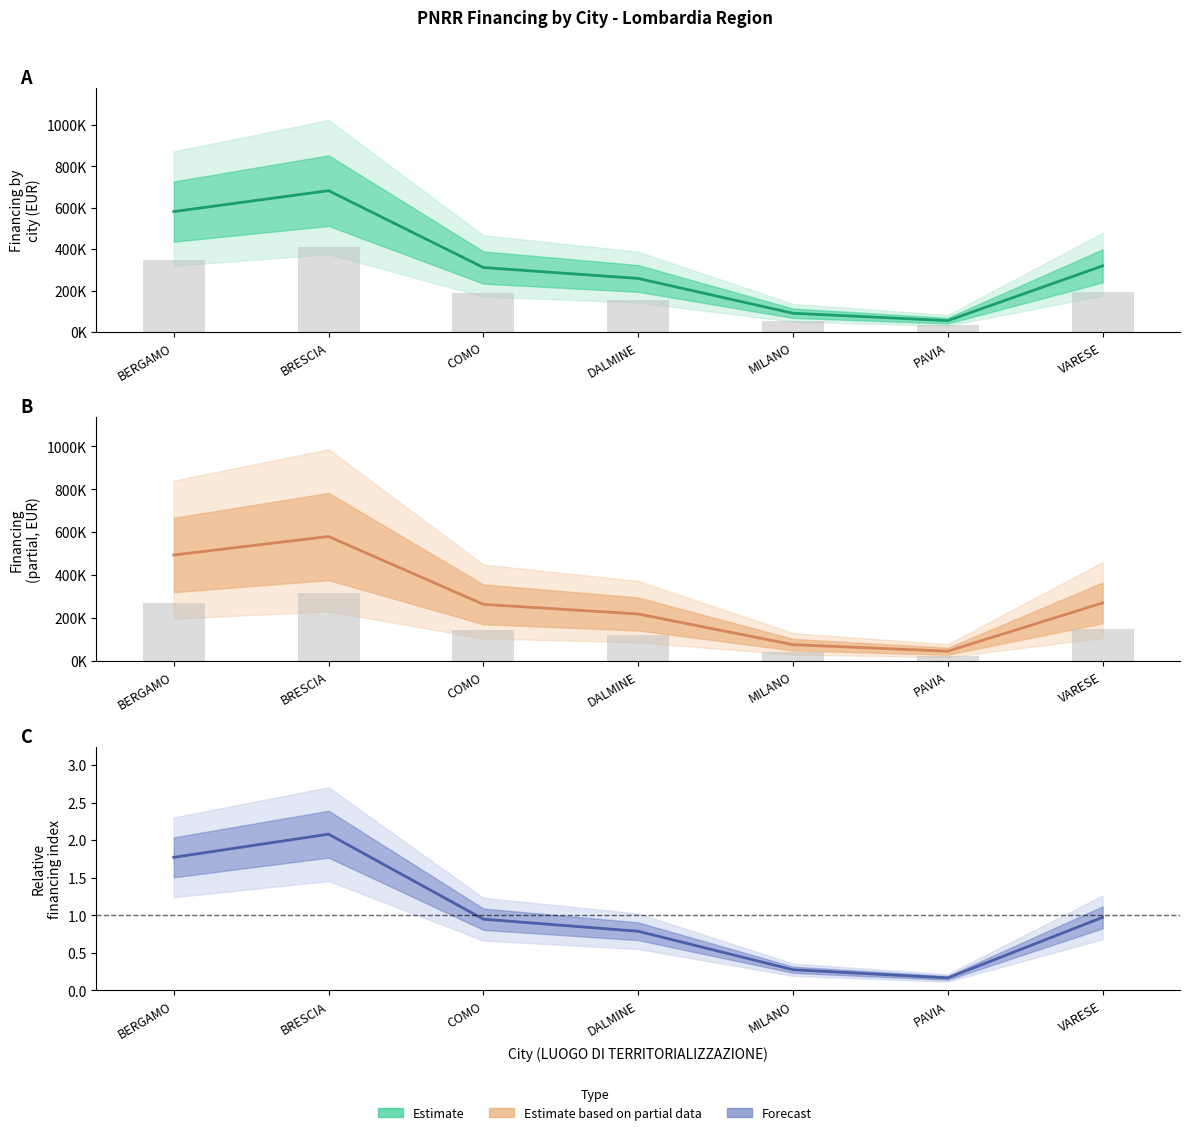

What is the sum of all Forecast values?

7.0